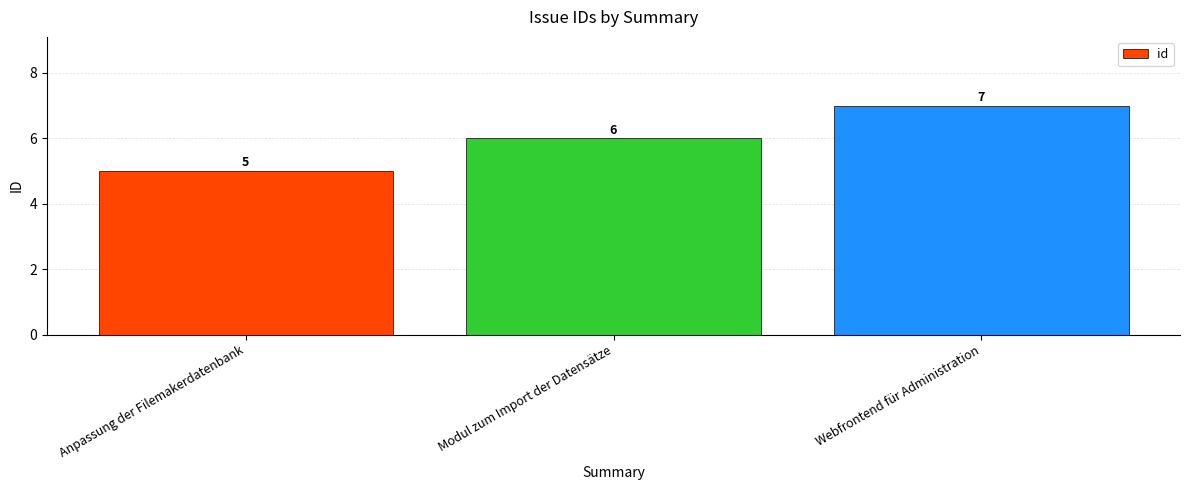

List the labels in order of value, largest first.

Webfrontend für Administration, Modul zum Import der Datensätze, Anpassung der Filemakerdatenbank